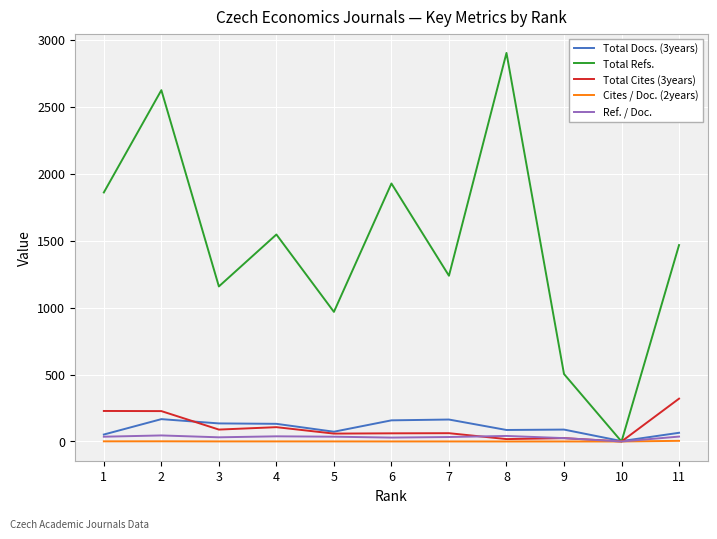

How many series are shown in this chart?

5